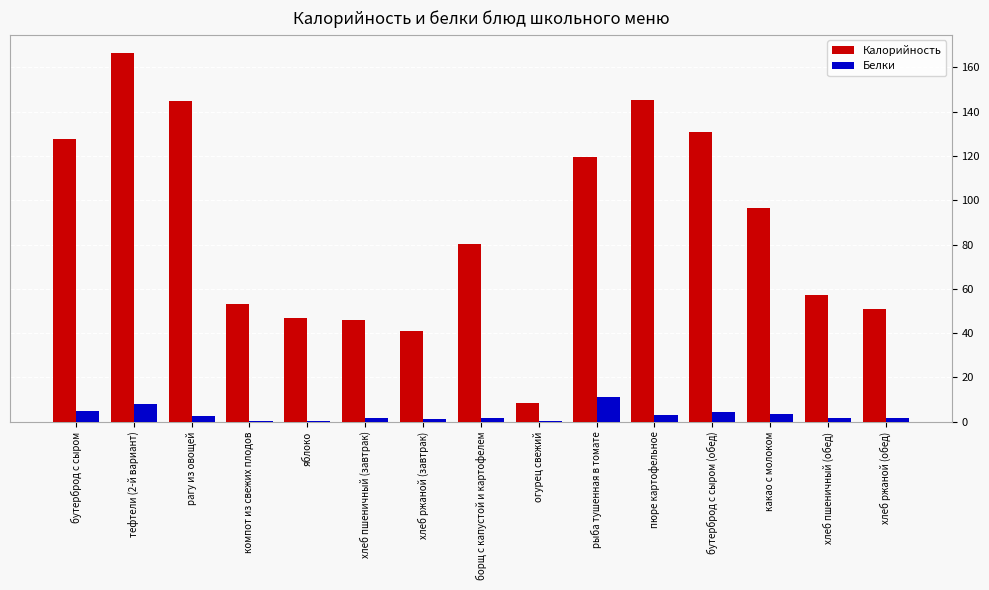

At which category is the sum across all series the highest?

тефтели (2-й вариант)